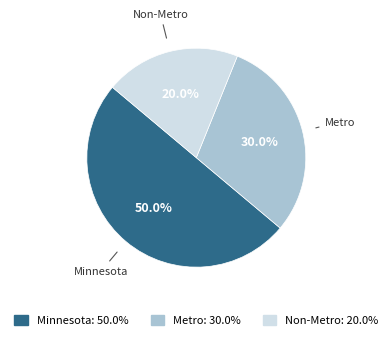

Does Metro account for over 50% of the chart?

No